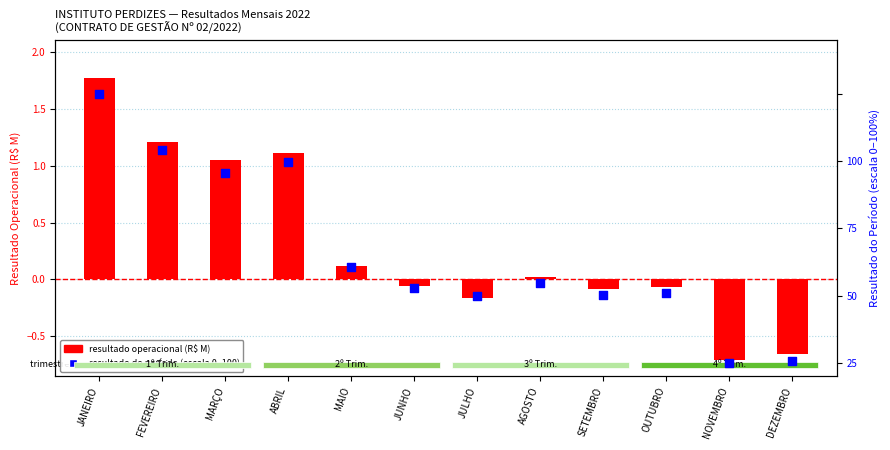

What are all the series names shown in the legend?

resultado operacional (R$ M), resultado do período (escala 0–100)